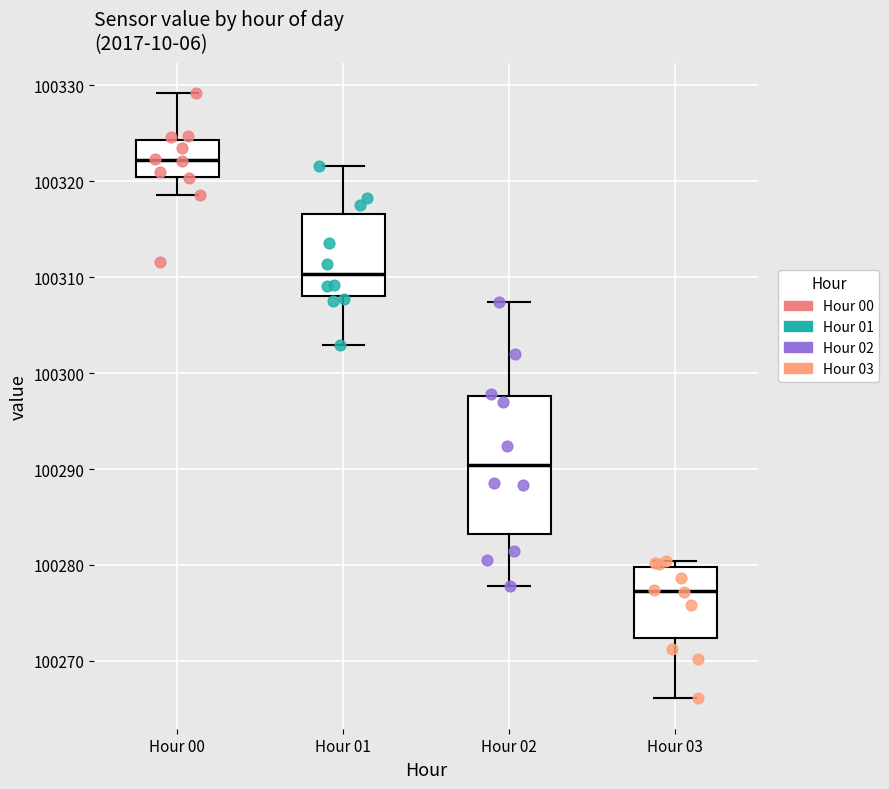

Which box has the lowest median line?

Hour 03